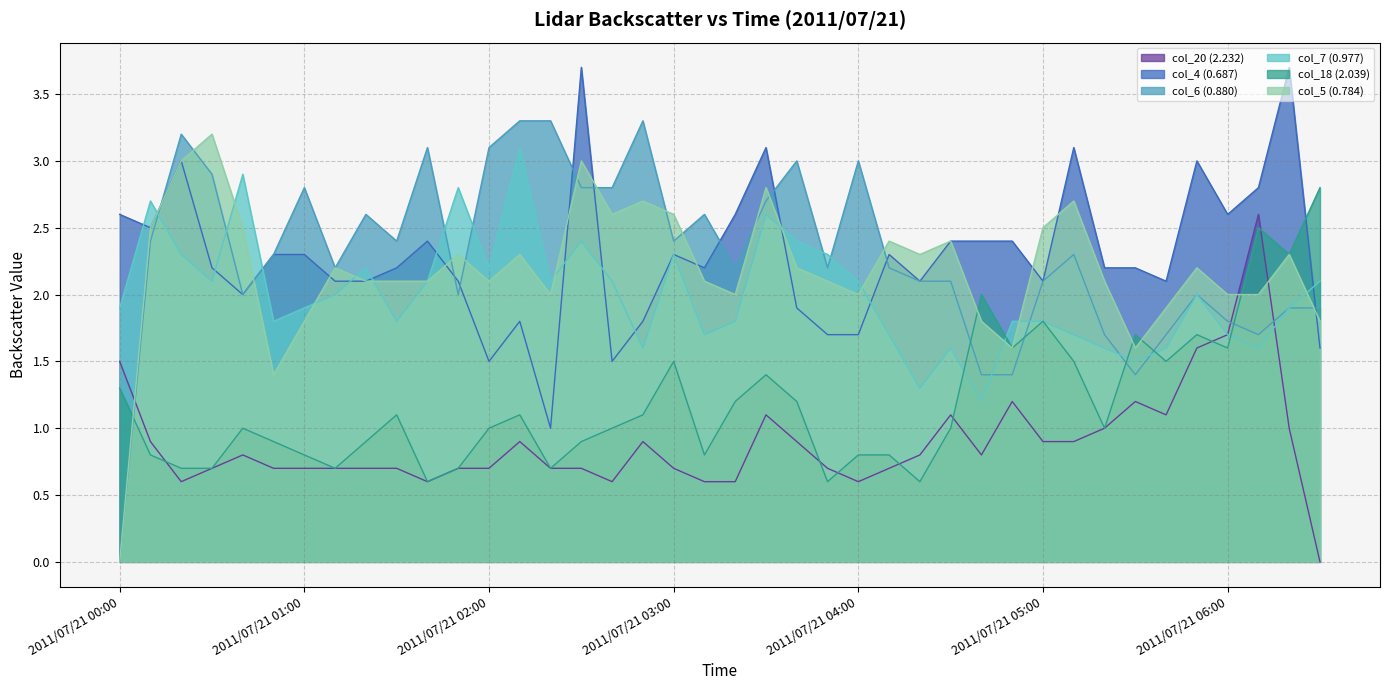

What is the value of the col_20 (2.232) point at the 2nd from the left?

0.9